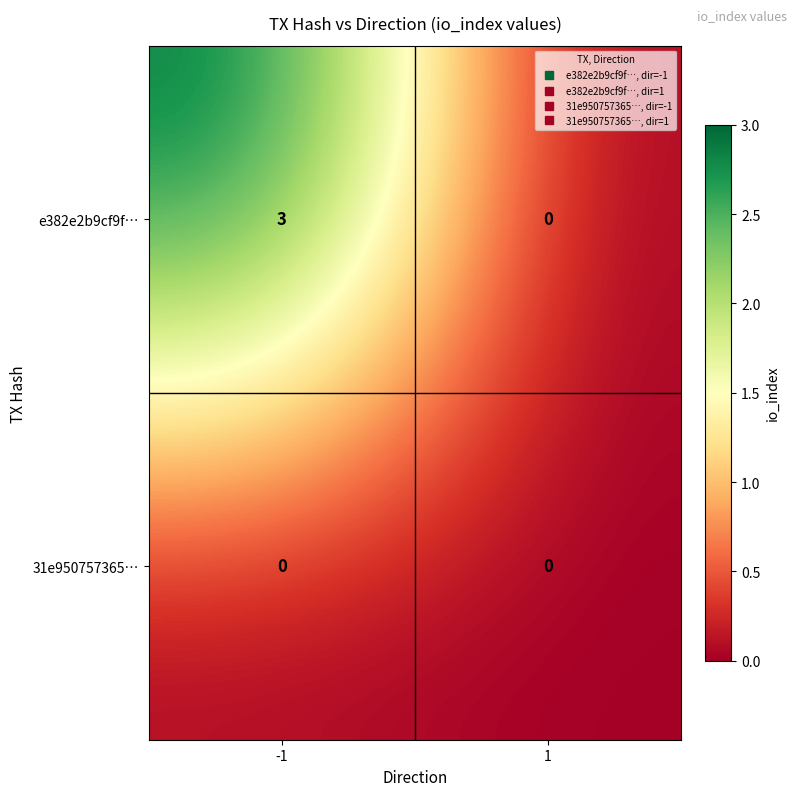

Reading left to right, extract all data points from this chart.

e382e2b9cf9f…: -1=3	1=0
31e950757365…: -1=0	1=0